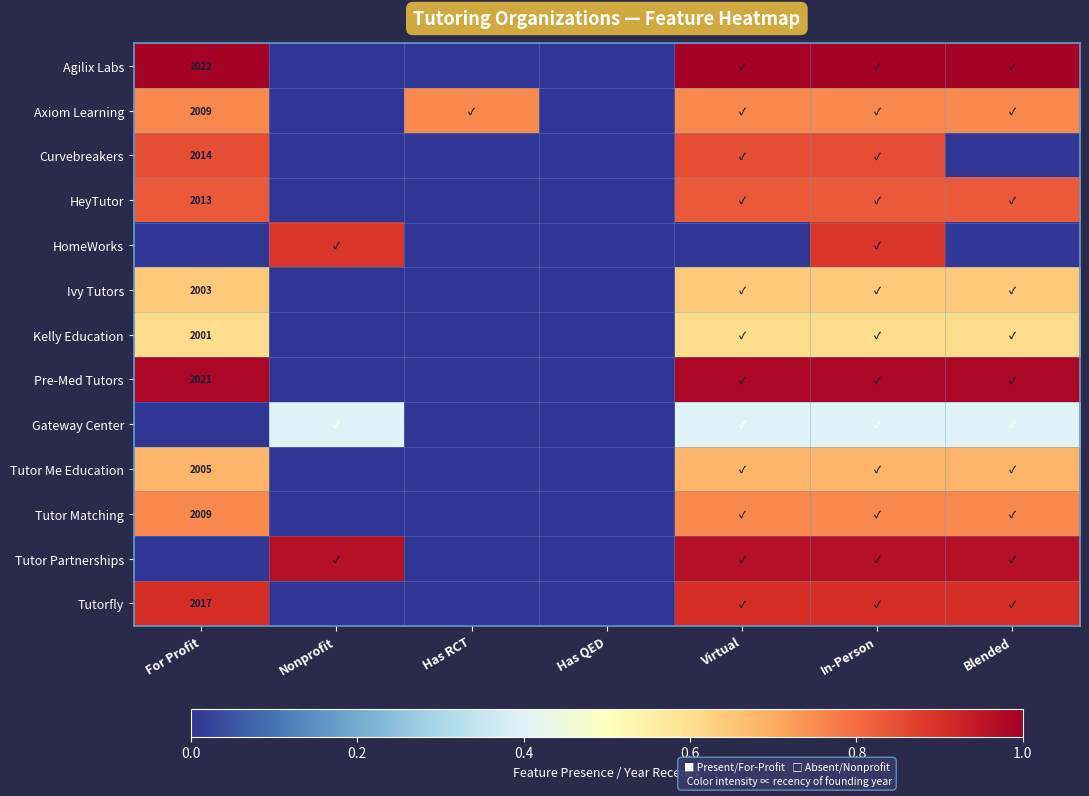

Which series has the largest total across all categories?

Agilix Labs